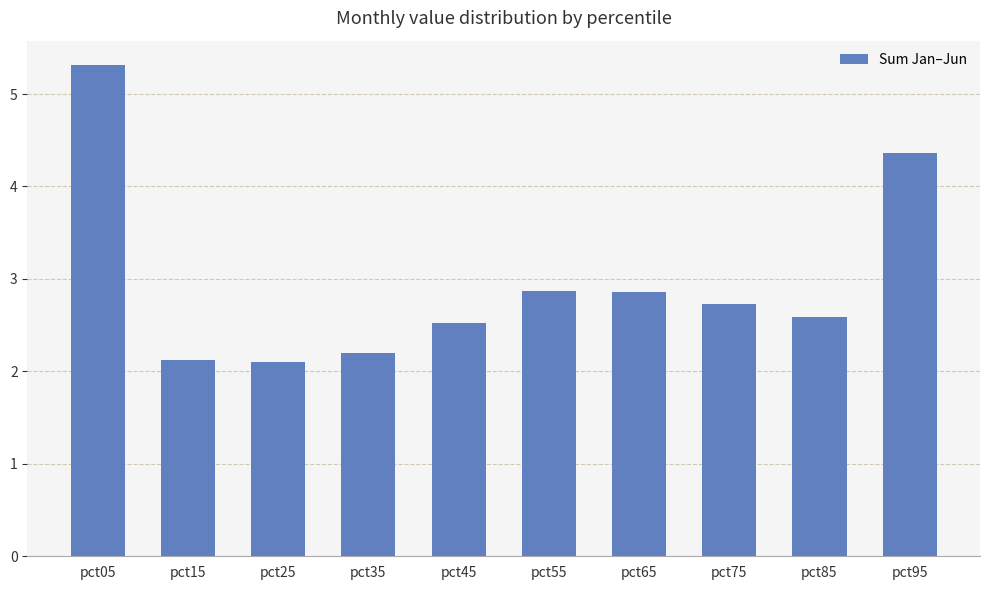

What is the minimum value shown in the chart?

2.1